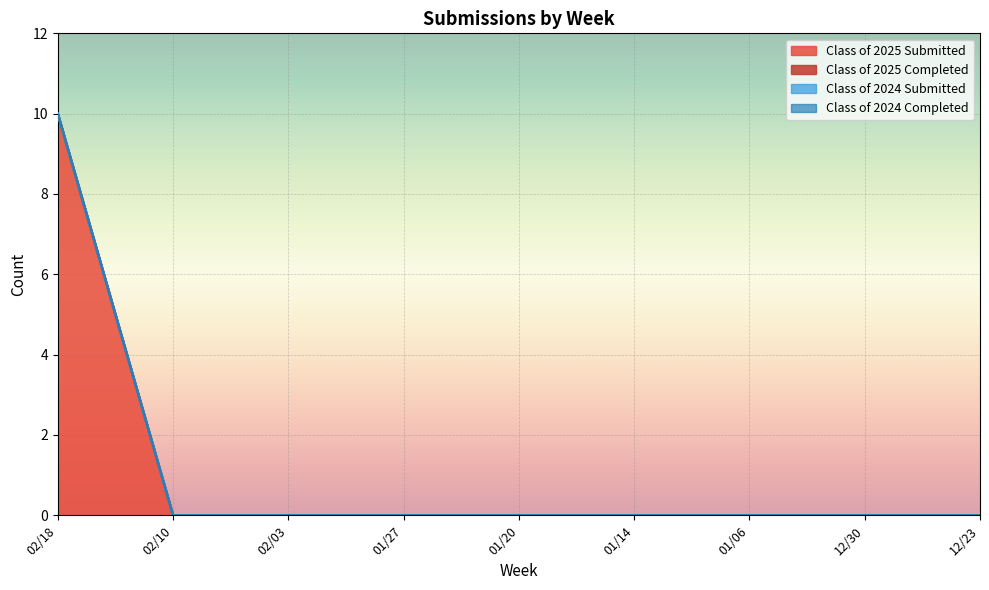

At how many categories does at least one series exceed 5?

1